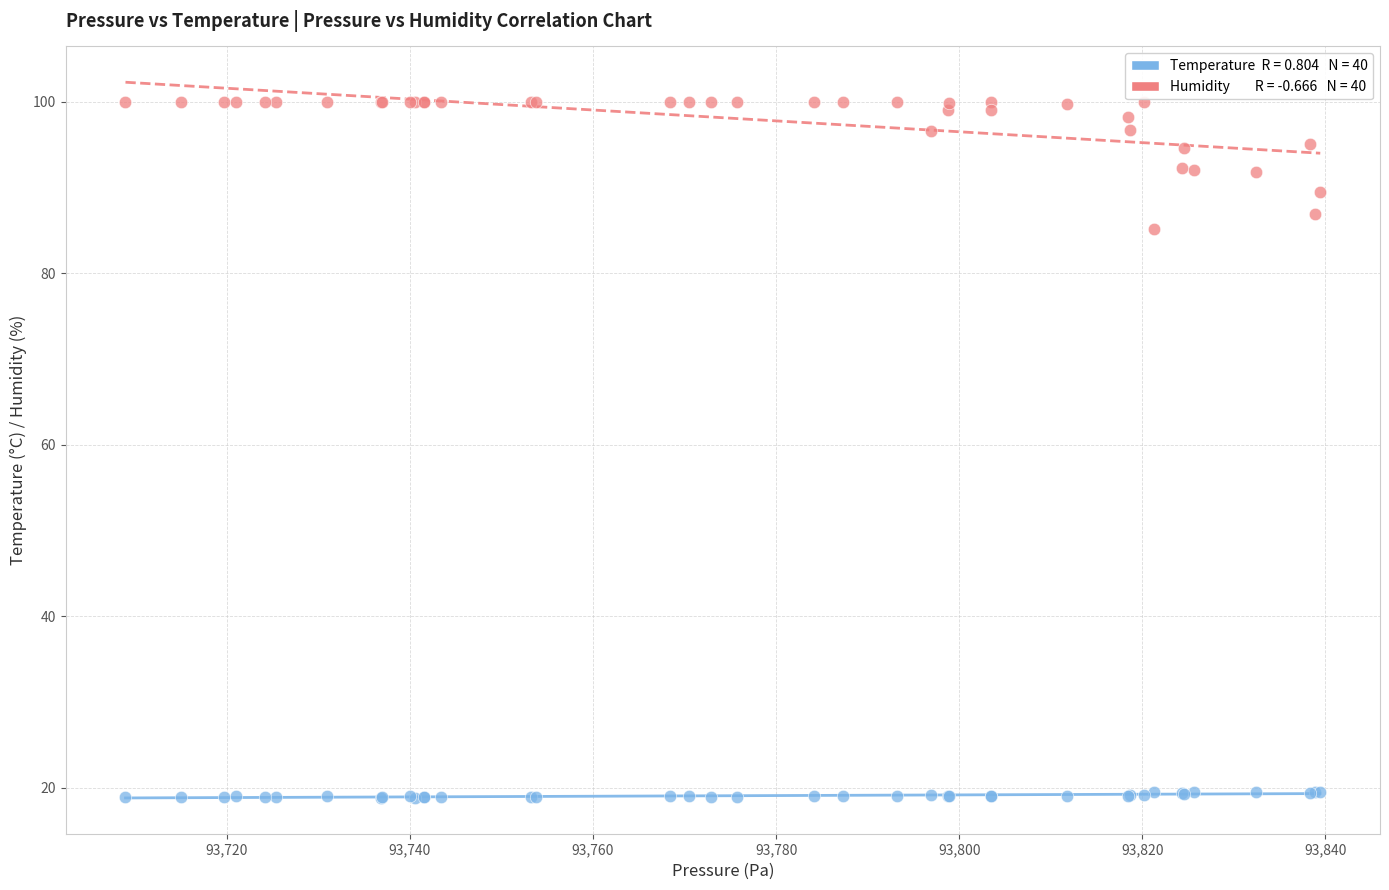

Across all series, what Y value is closest to 59?

85.2